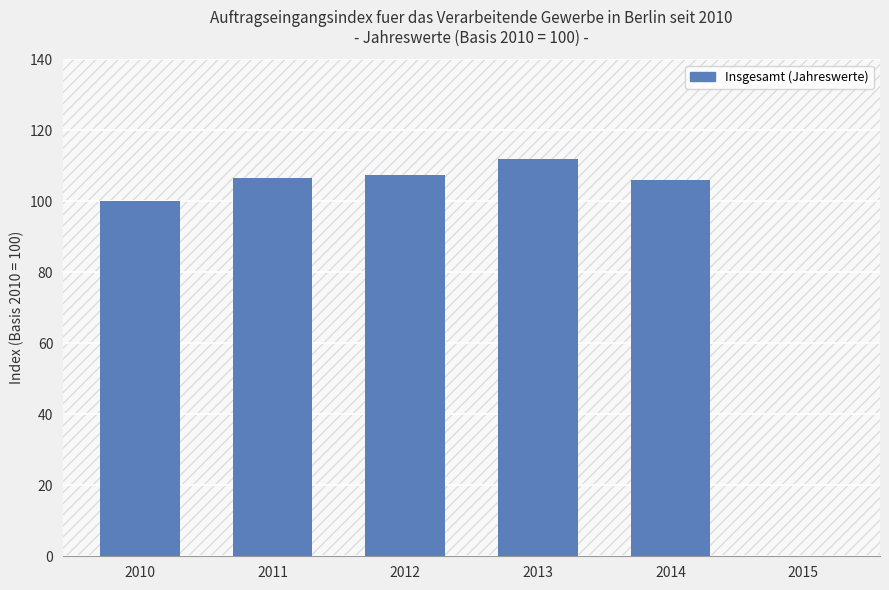

What is the difference between the values at 2011 and 2014?

0.5